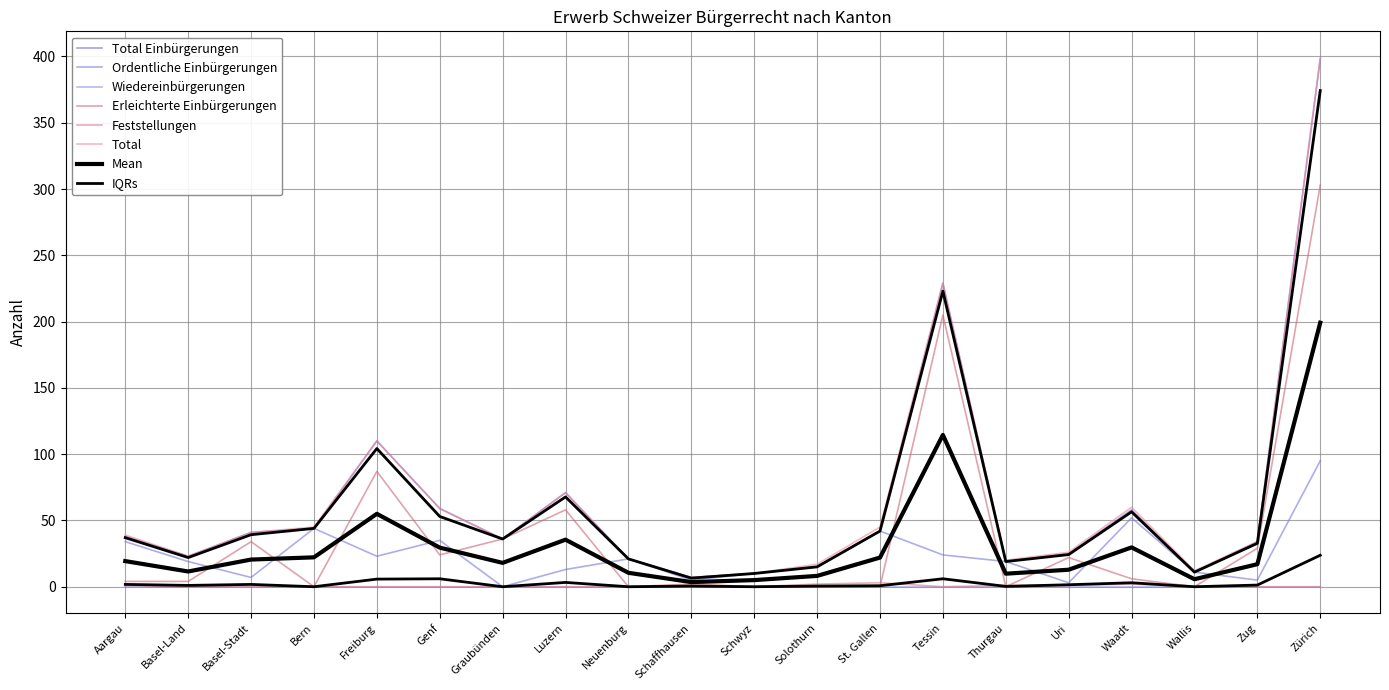

What is the spread (max minus min) of values at Tessin?

229